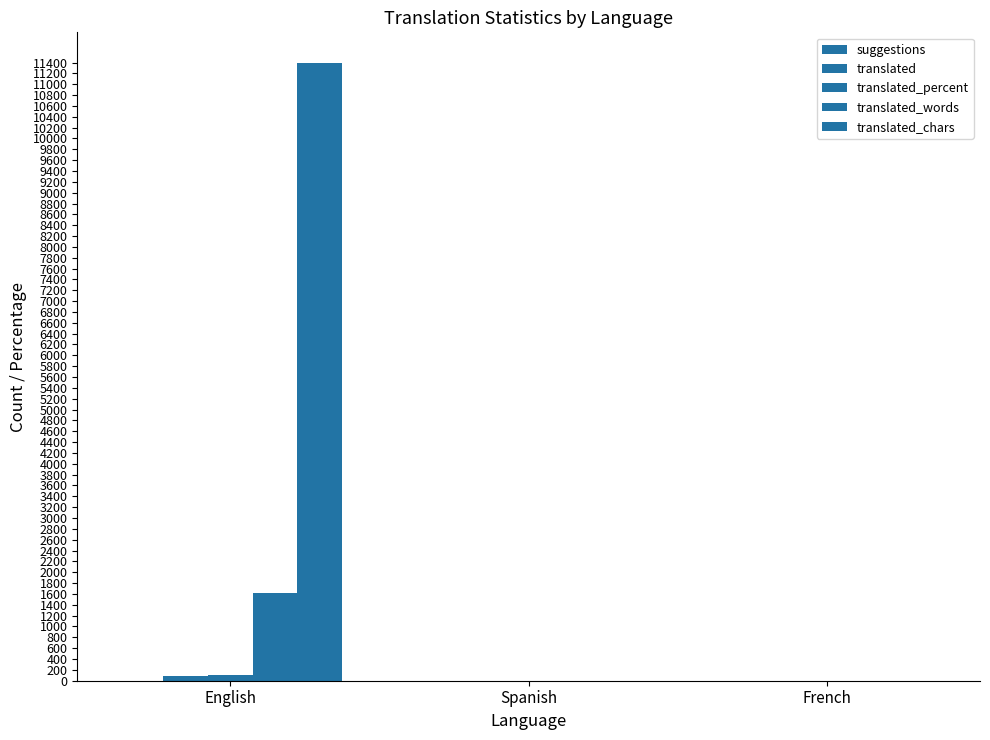

At which label is translated_words closest to 806?

English